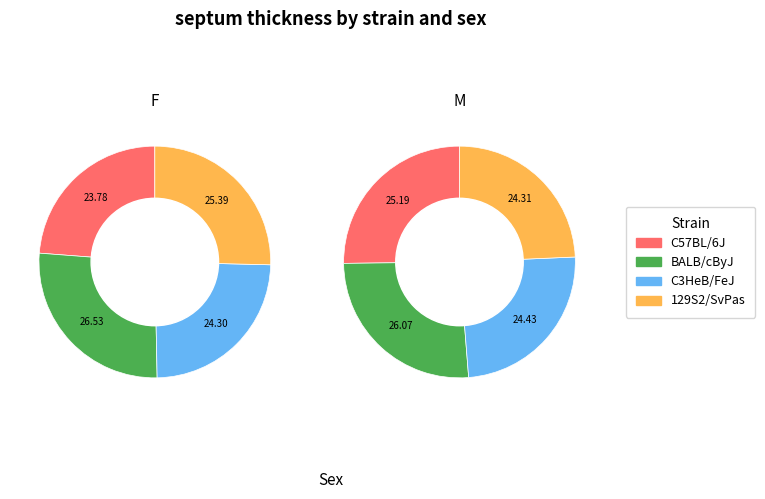

Which series has the widest spread of values?

C57BL/6J